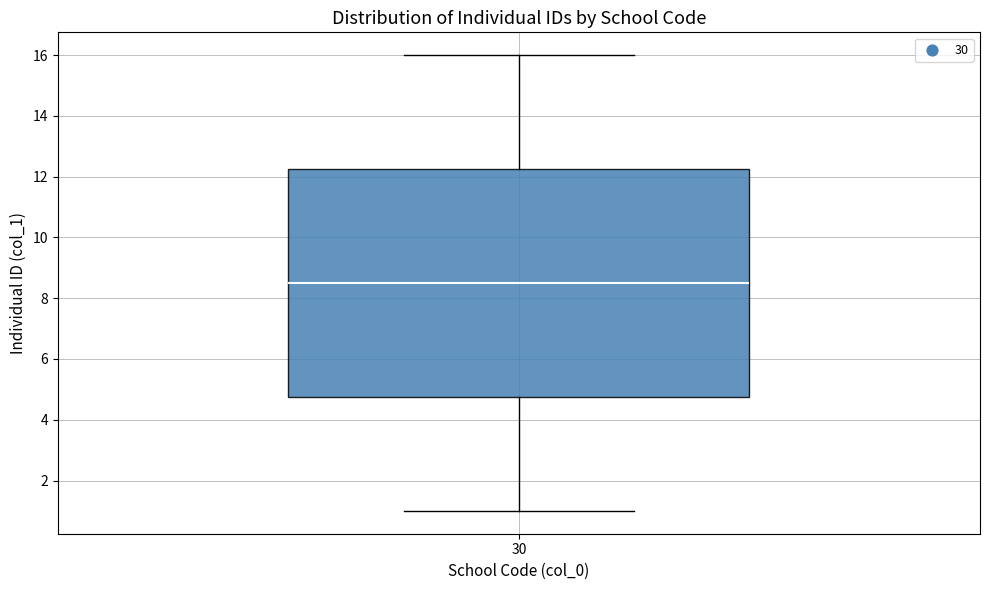

Where does the upper whisker of the box at x = 30 end on the y-axis? The values are not printed on the chart, so give them approximately, as read against the axis.

16.0